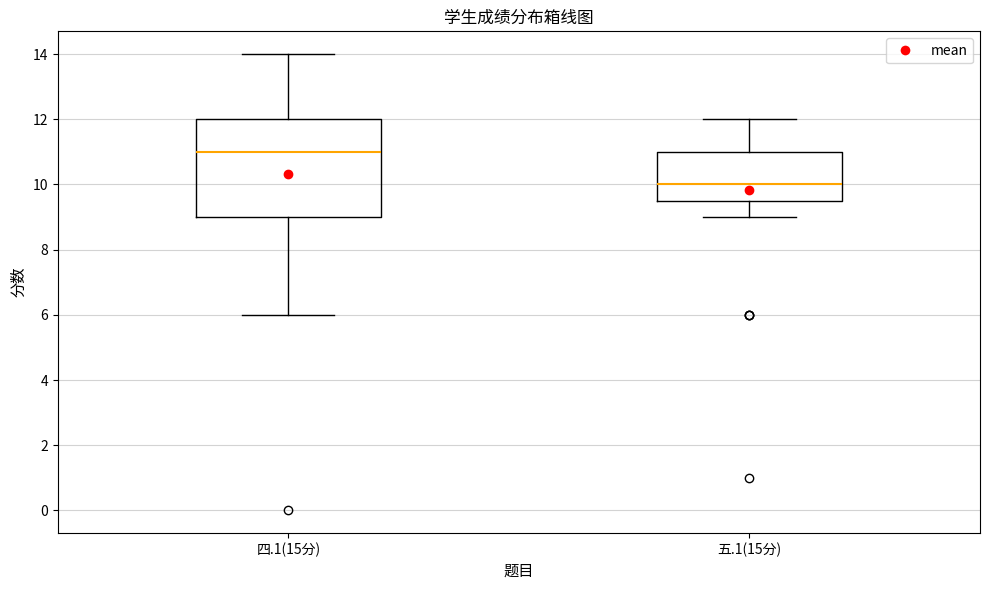

Reading left to right, transcribe this box plot: for each box, give where its median line is, the range the box spans, and where its two whiskers end, as read against the y-axis. The values are not printed on the chart, so give them approximately, as read against the axis.

四.1(15分): median 11.0, box 9.0 to 12.0, whiskers 6.0 to 14.0
五.1(15分): median 10.0, box 9.6 to 11.0, whiskers 9.0 to 12.0